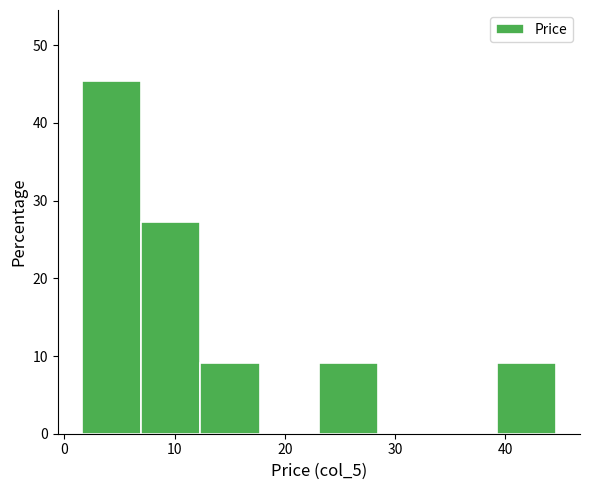

Over which range of the x-axis is the bar tallest?

2 to 7